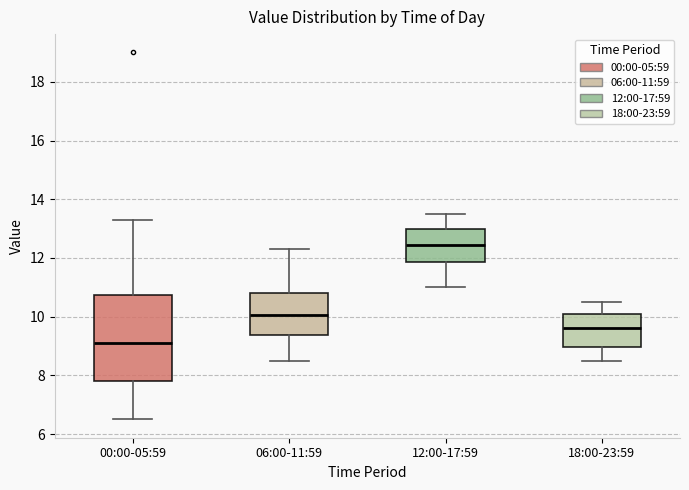

Reading left to right, transcribe this box plot: for each box, give where its median line is, the range the box spans, and where its two whiskers end, as read against the y-axis. The values are not printed on the chart, so give them approximately, as read against the axis.

00:00-05:59: median 9.2, box 7.8 to 10.8, whiskers 6.6 to 13.4
06:00-11:59: median 10.0, box 9.4 to 10.8, whiskers 8.6 to 12.4
12:00-17:59: median 12.4, box 11.8 to 13.0, whiskers 11.0 to 13.6
18:00-23:59: median 9.6, box 9.0 to 10.2, whiskers 8.6 to 10.6